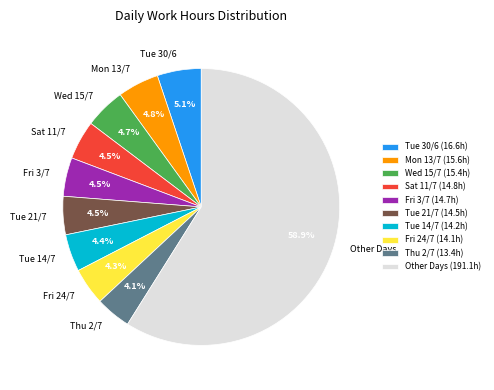

Between Tue 30/6 and Tue 21/7, which is larger?

Tue 30/6